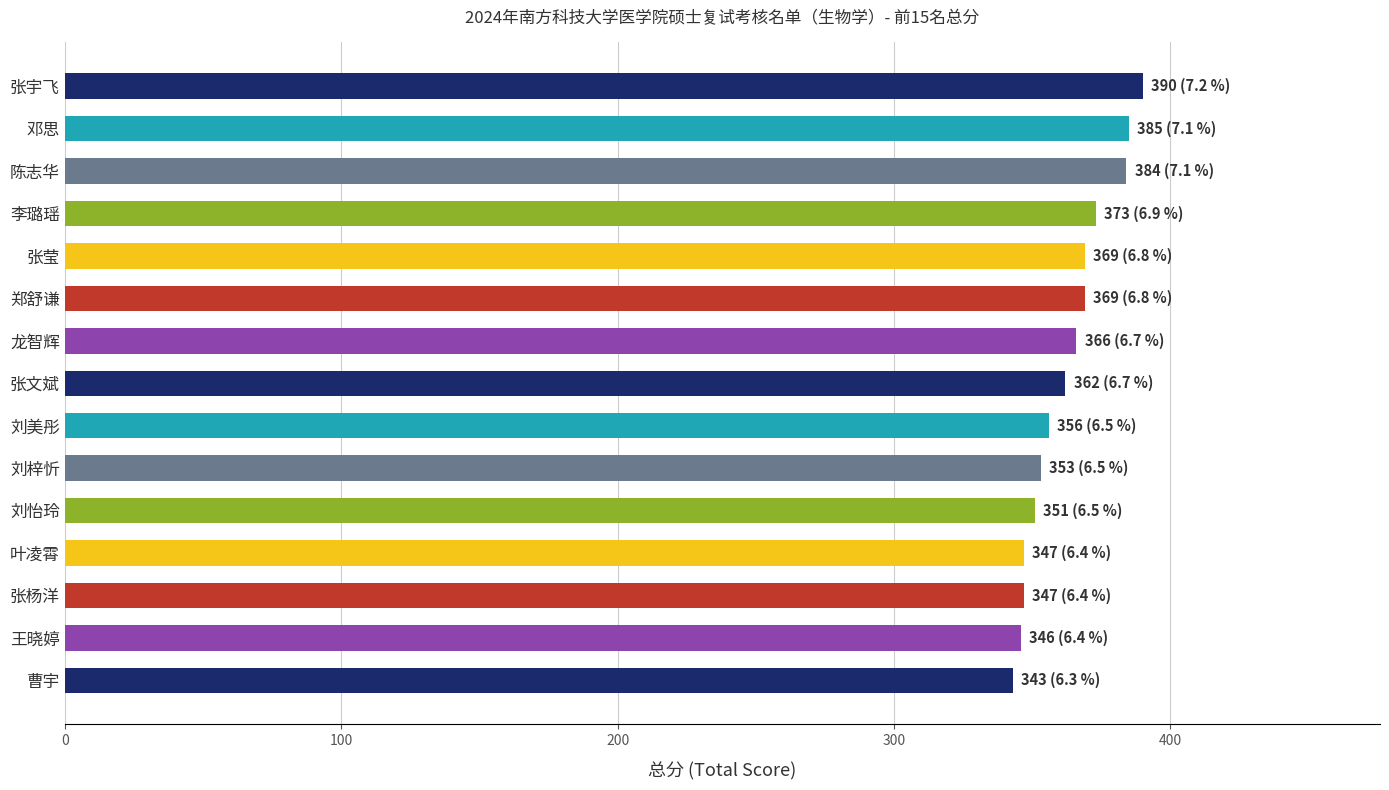

Are the bars grouped side by side (vs. stacked)?

No